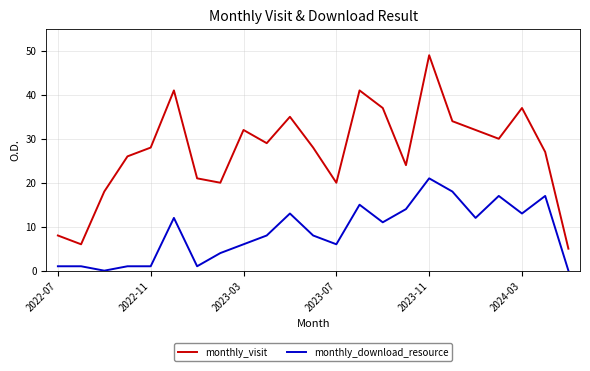

Which series has the largest total across all categories?

monthly_visit